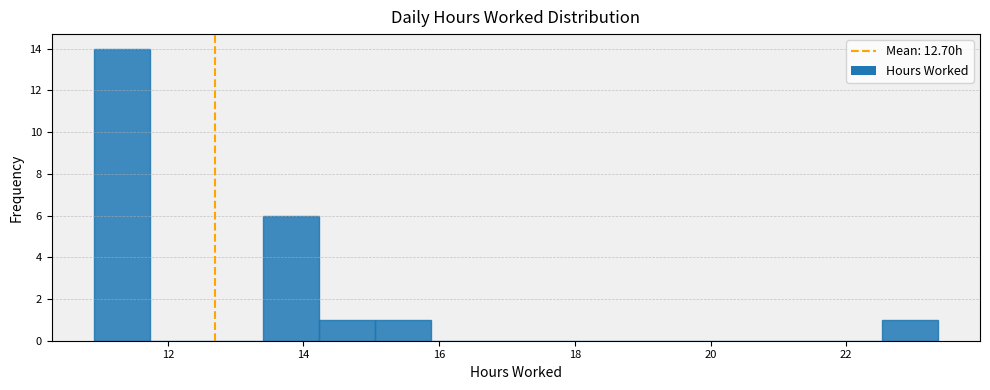

Over which range of the x-axis is the bar tallest?

11.0 to 11.8